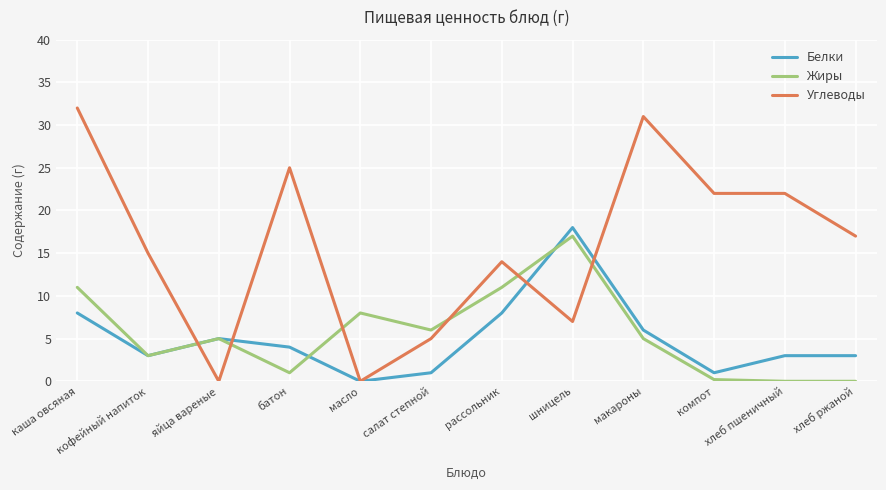

What position from the left is макароны?

9